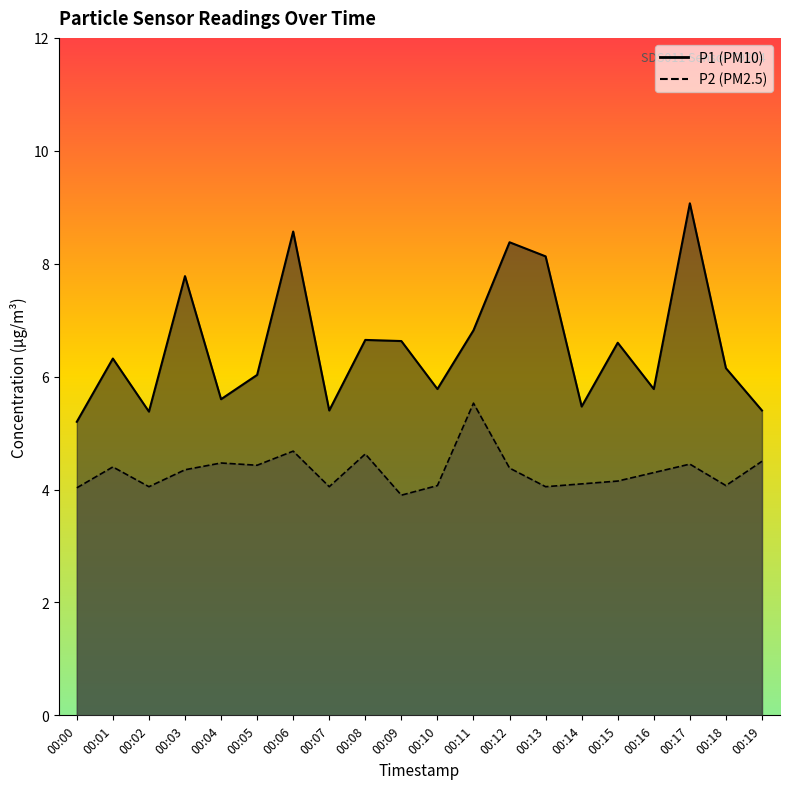

Between 00:01 and 00:04, which is larger?

00:01